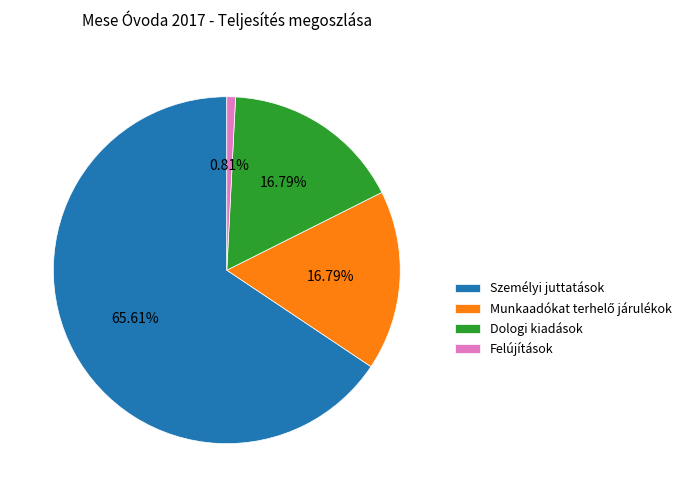

Which category has the smallest portion of the pie?

Felújítások